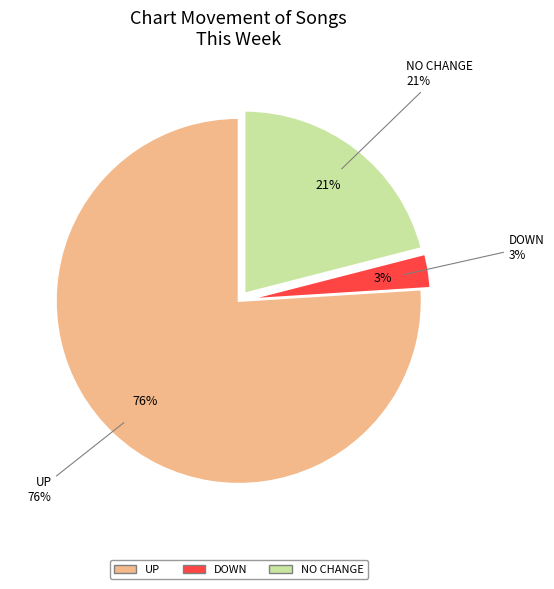

The - slice represents 21% of the pie. True or false?

True